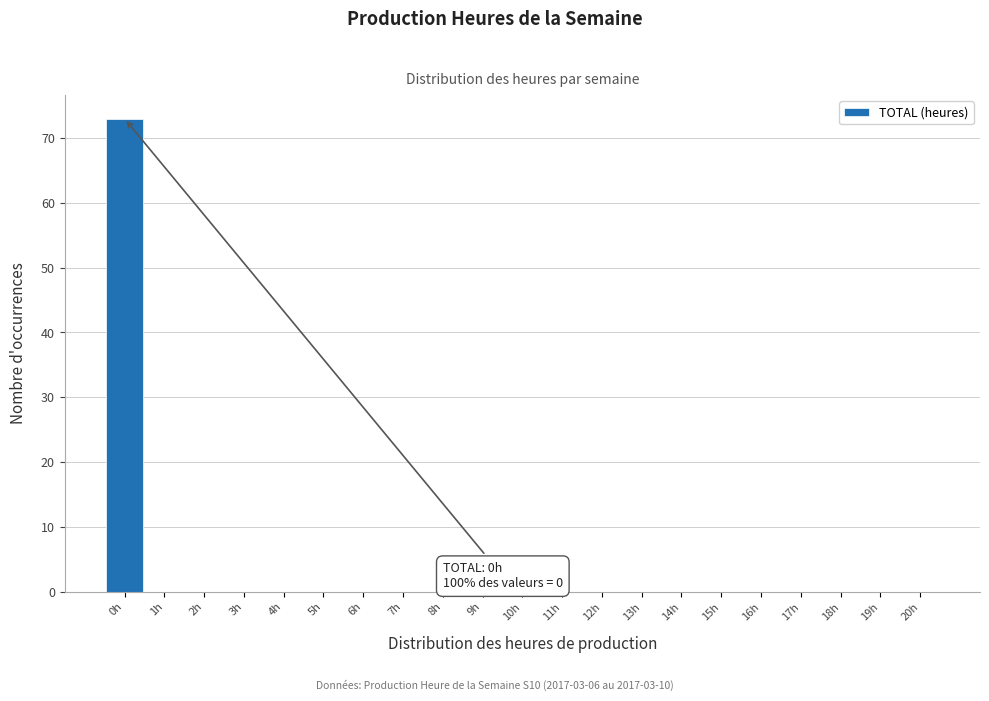

Over which range of the x-axis is the bar tallest?

-0.5 to 0.5